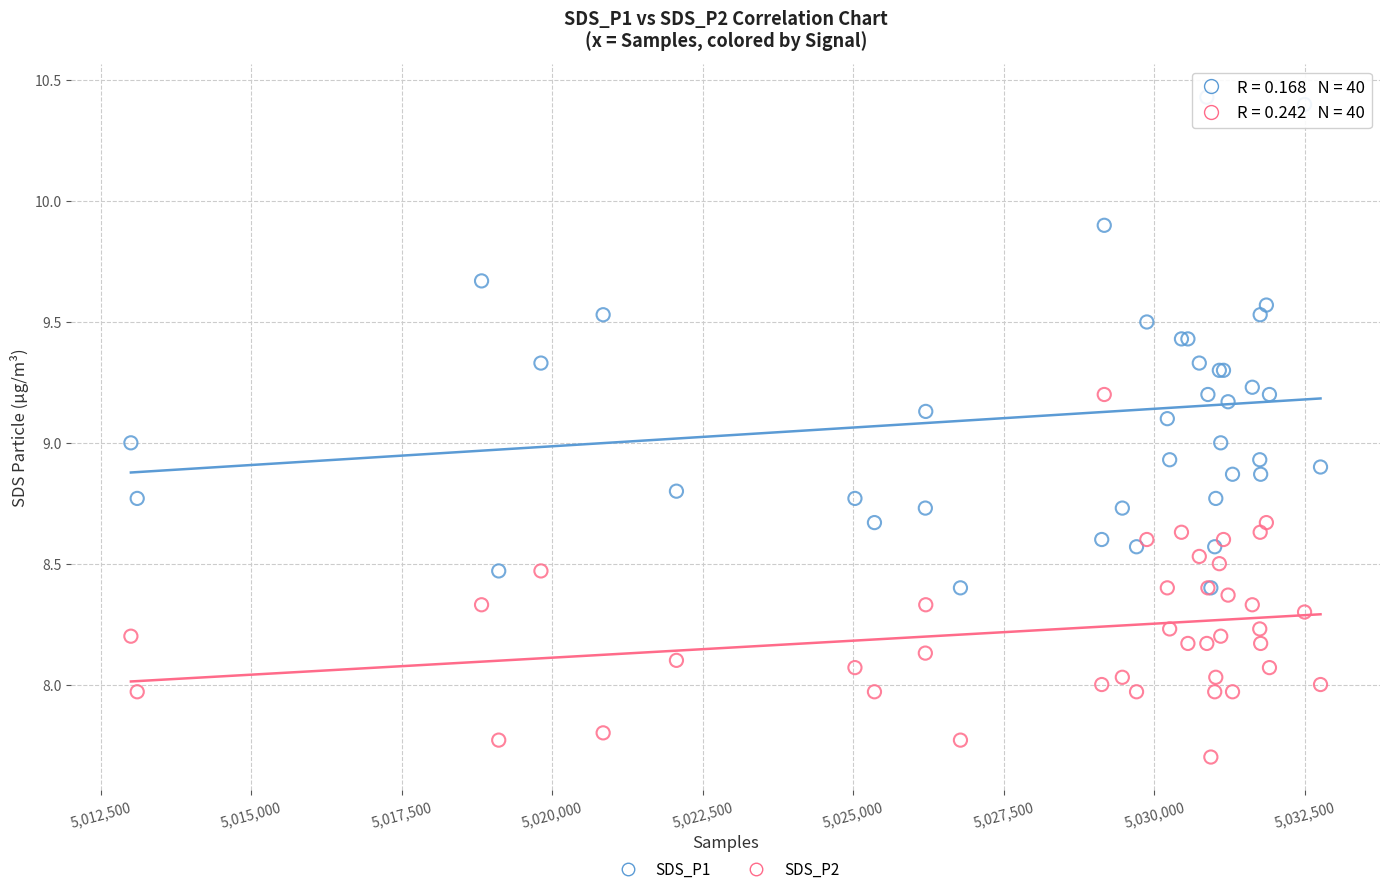

Which series reaches the minimum Y coordinate?

SDS_P2